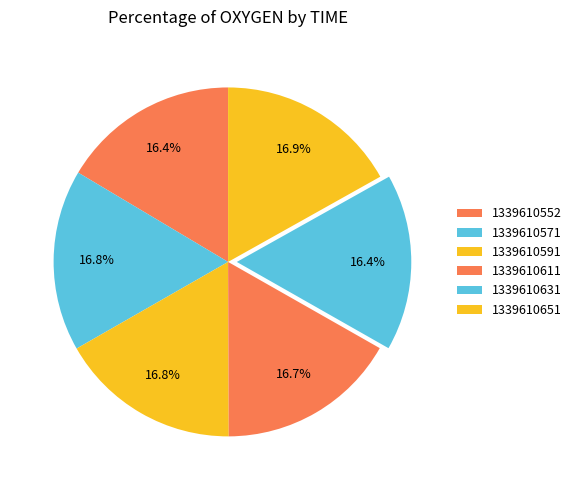

What portion of the pie excludes 1339610552?

83.6%